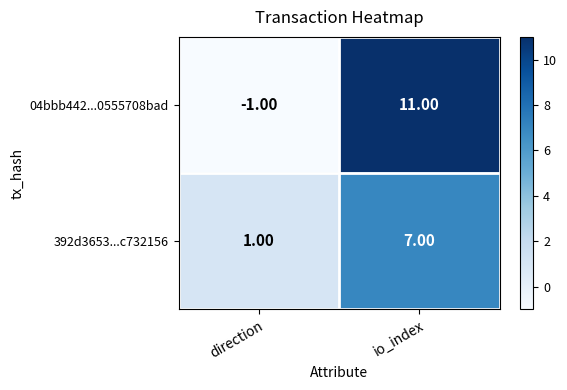

At io_index, list the series in order from smallest to largest.

392d3653...c732156, 04bbb442...0555708bad